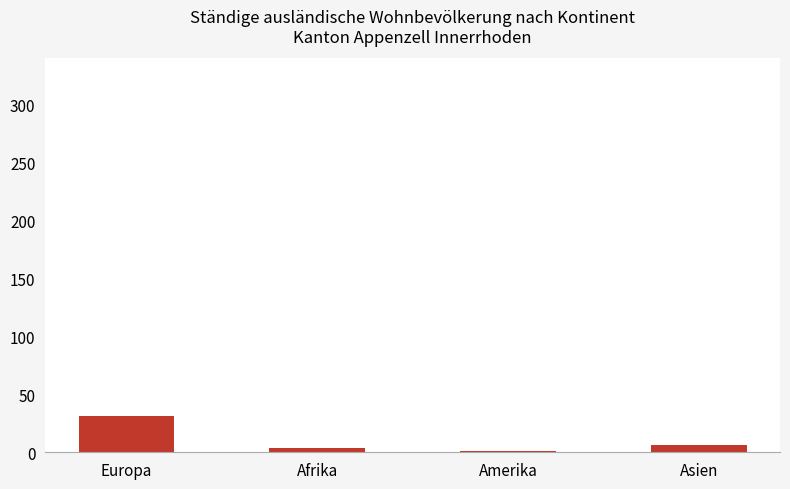

Where does the data first go above 6?

Europa